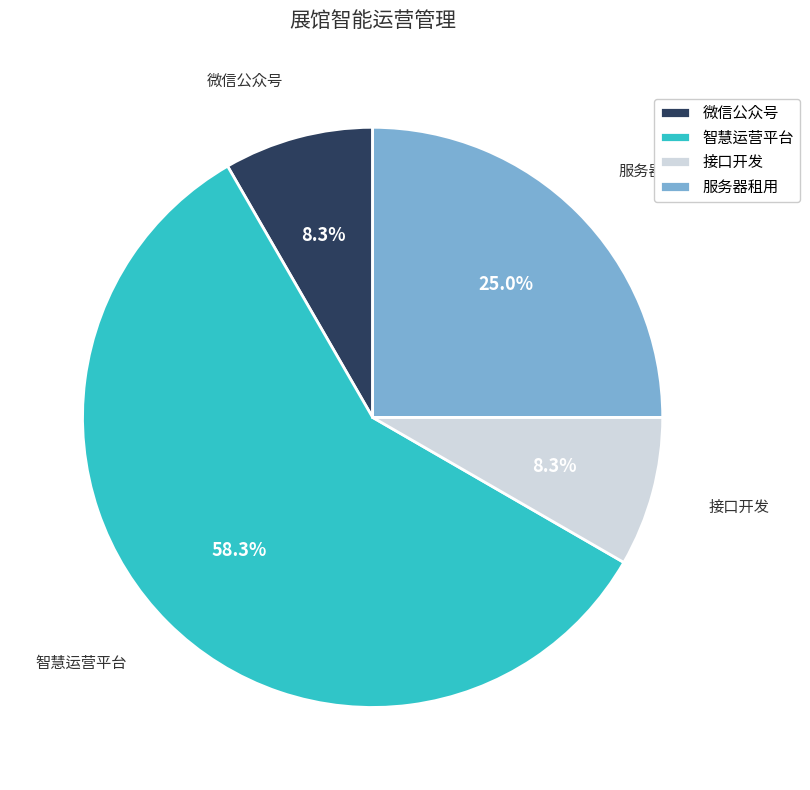

Is there any slice that represents more than half of the pie?

Yes